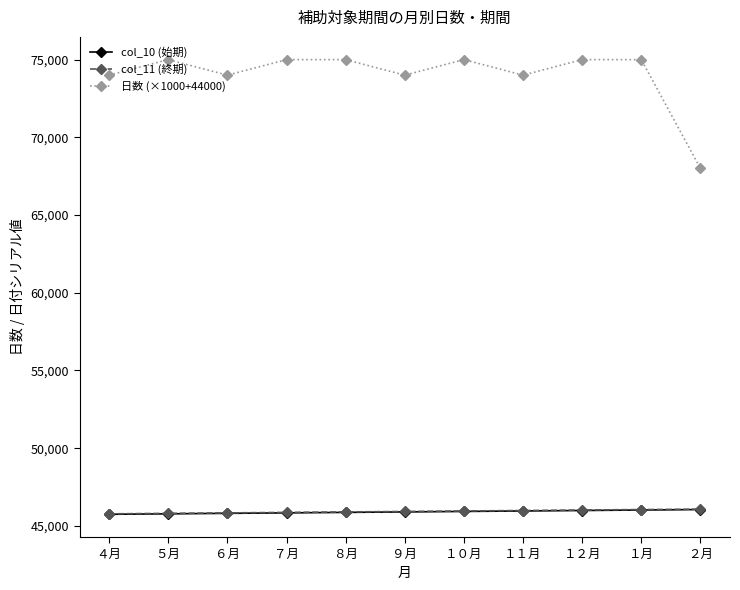

True or false: col_10 (始期) has a value of 19098 at １月.

False